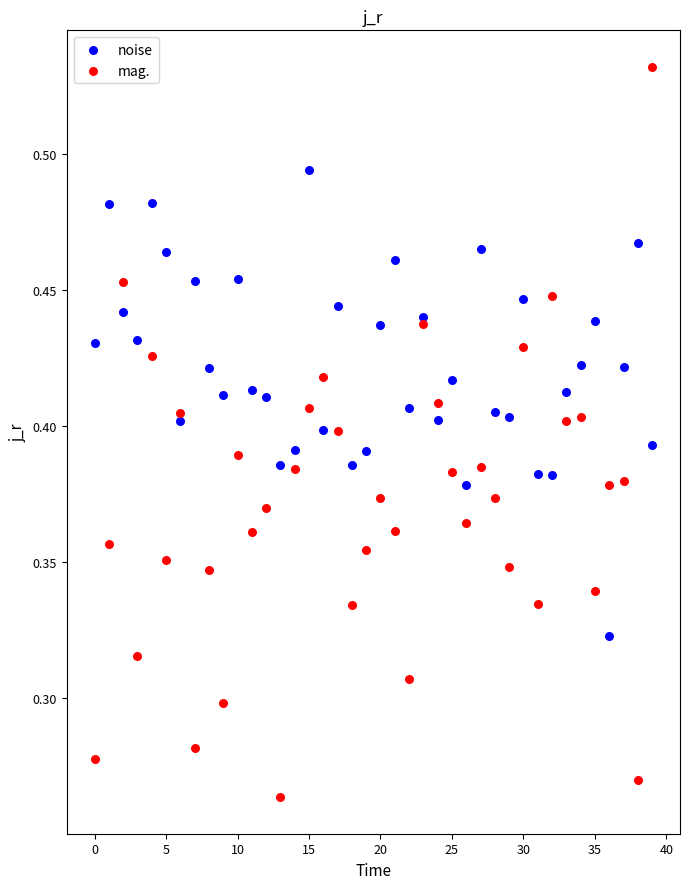

Which series reaches the maximum Y coordinate?

mag.